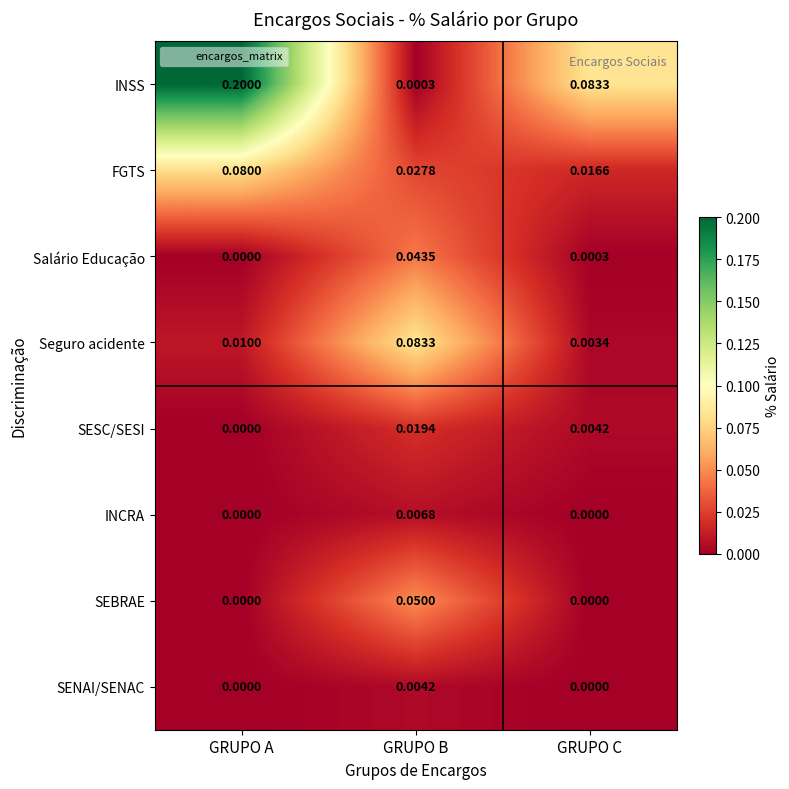

Which series has the largest total across all categories?

INSS